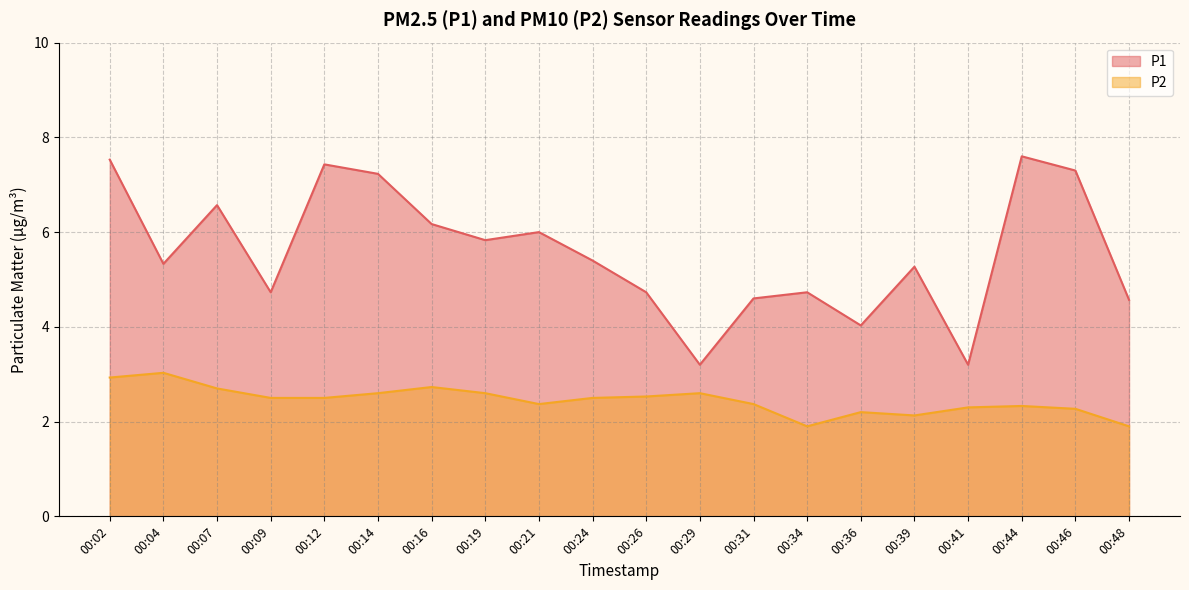

Which series has the widest spread of values?

P1